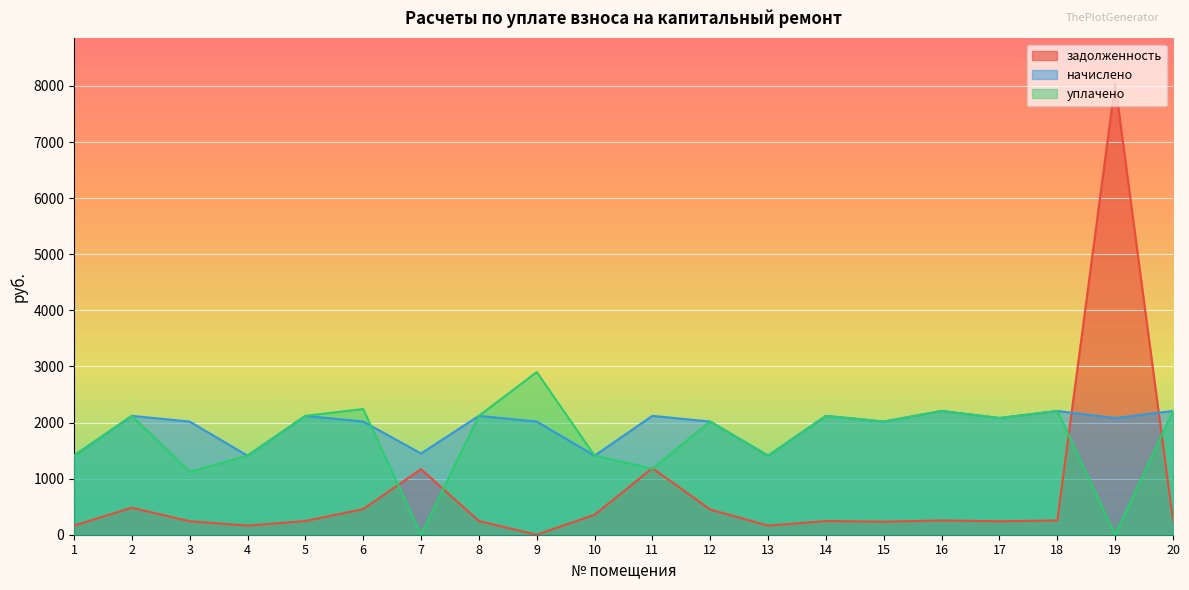

How many lines are shown in the chart?

3